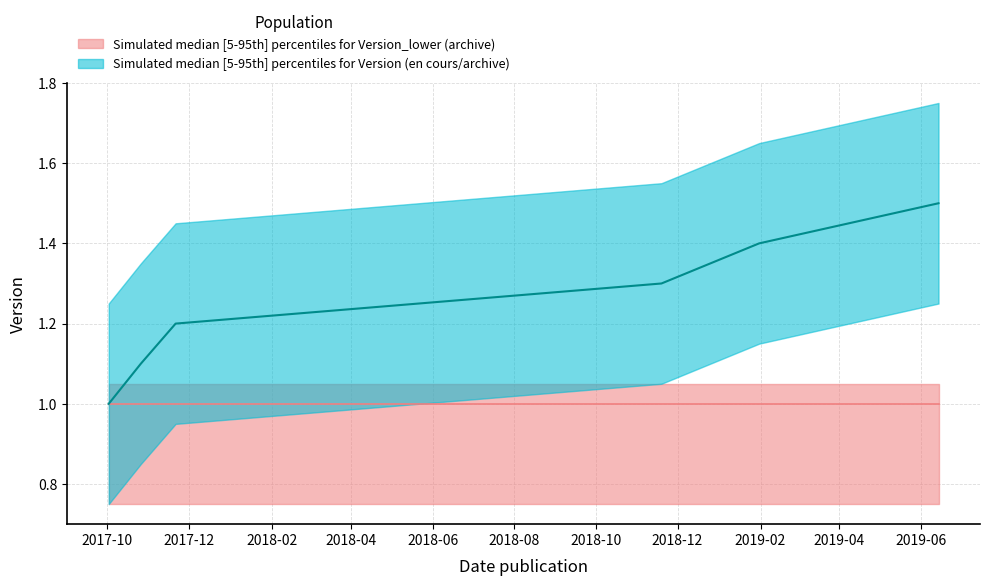

Does the chart have visible grid lines?

Yes